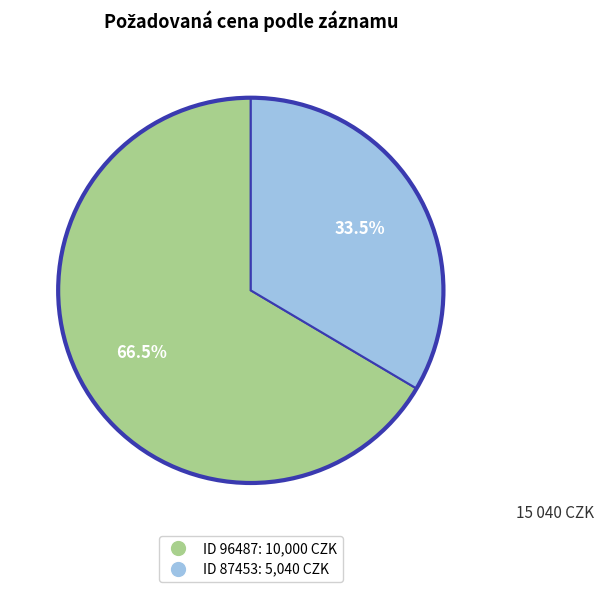

Is there any slice that represents more than half of the pie?

Yes